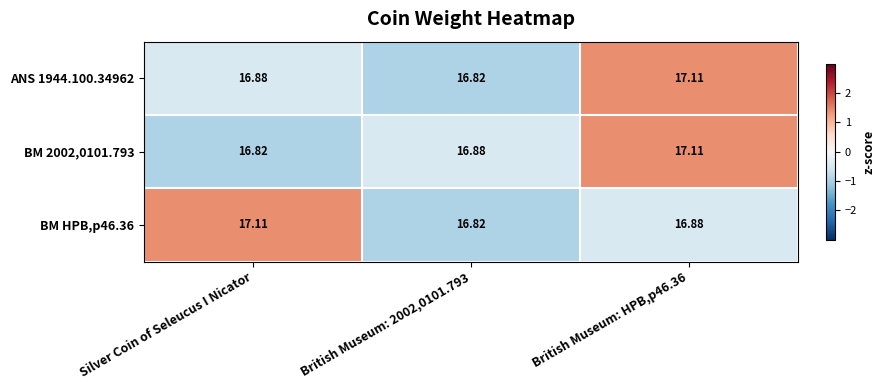

At which label is BM 2002,0101.793 closest to 16?

Silver Coin of Seleucus I Nicator